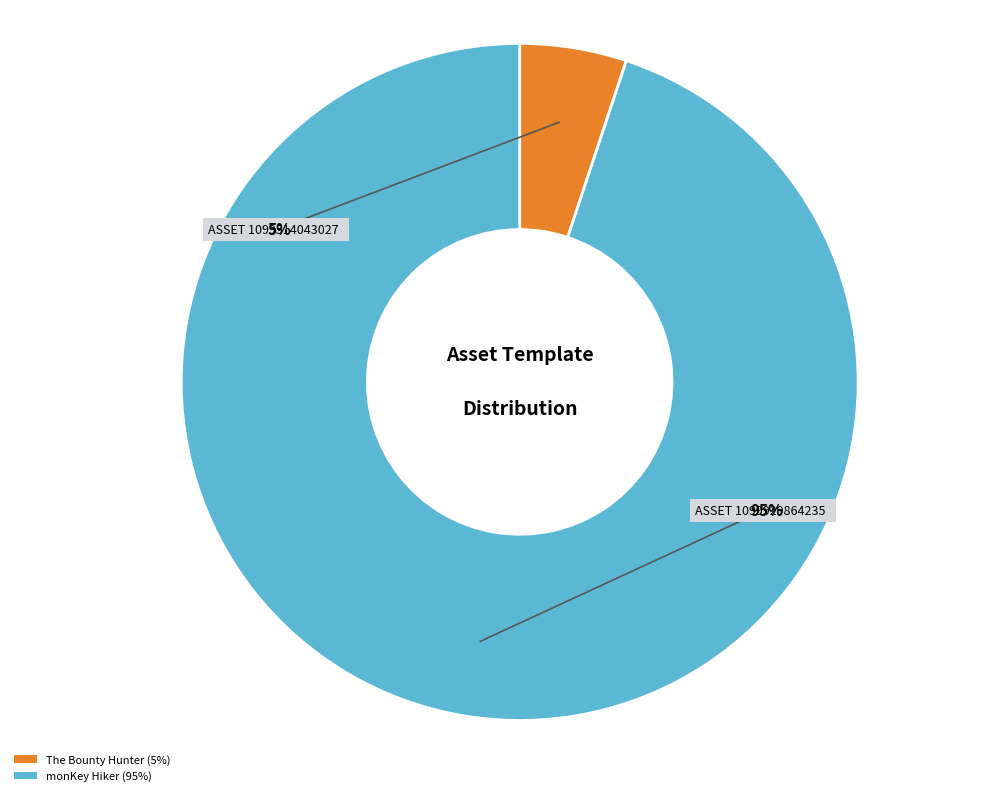

Count the number of slices in the pie.

2